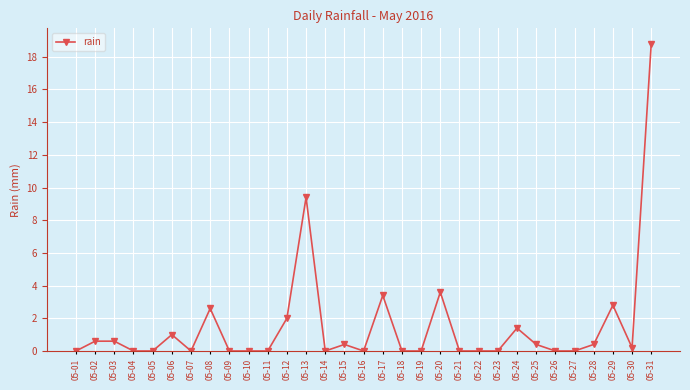

At which label is the value closest to 9?

05-13